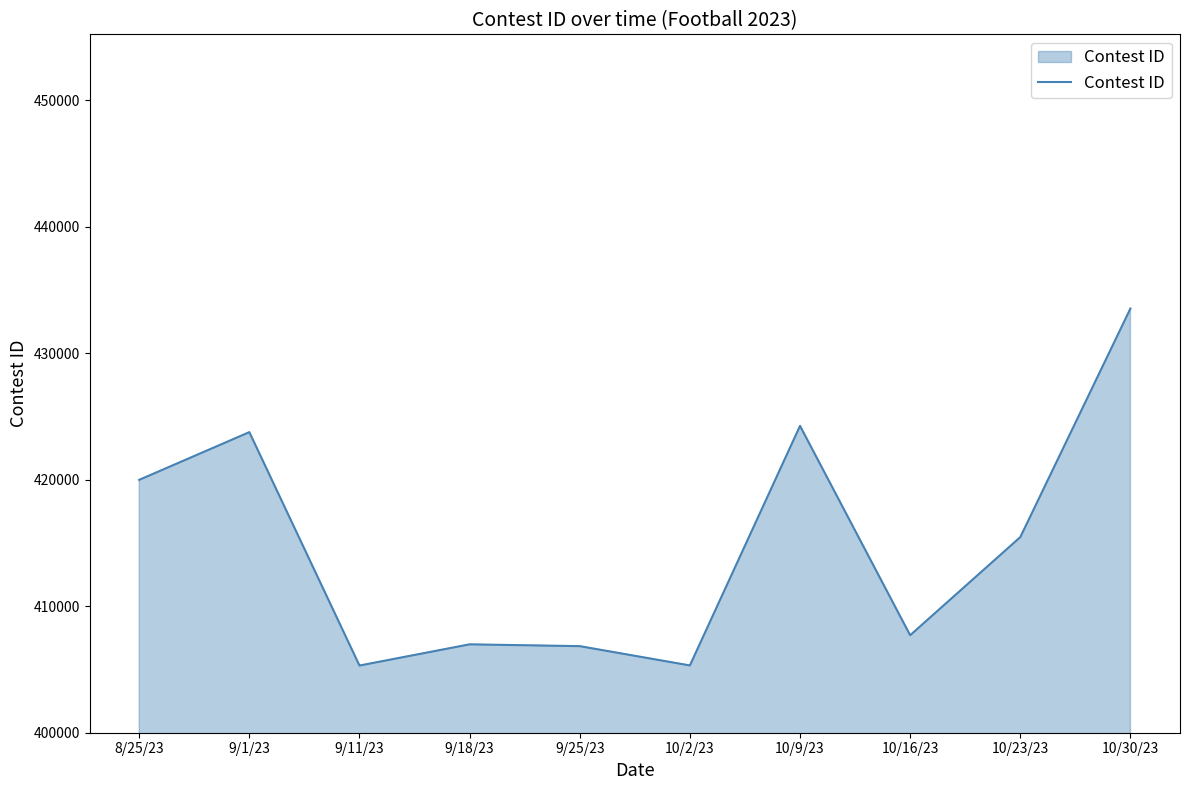

Where does the data first go above 415464?

8/25/23